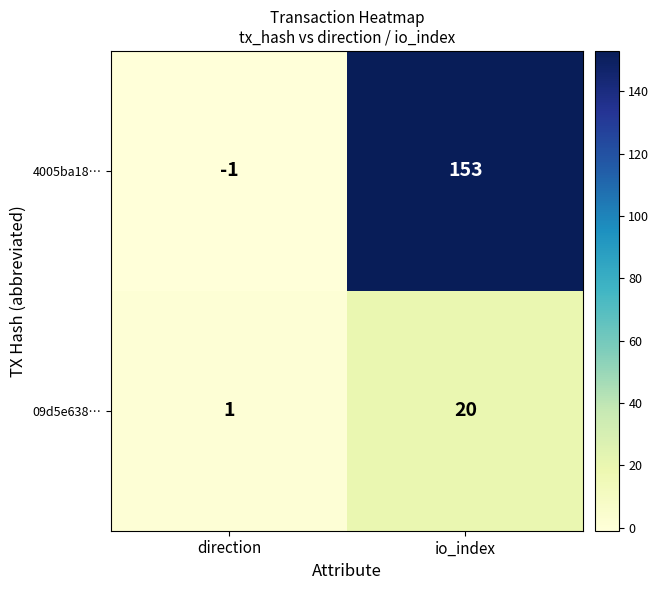

What is the average value of the 4005ba18… series?

76